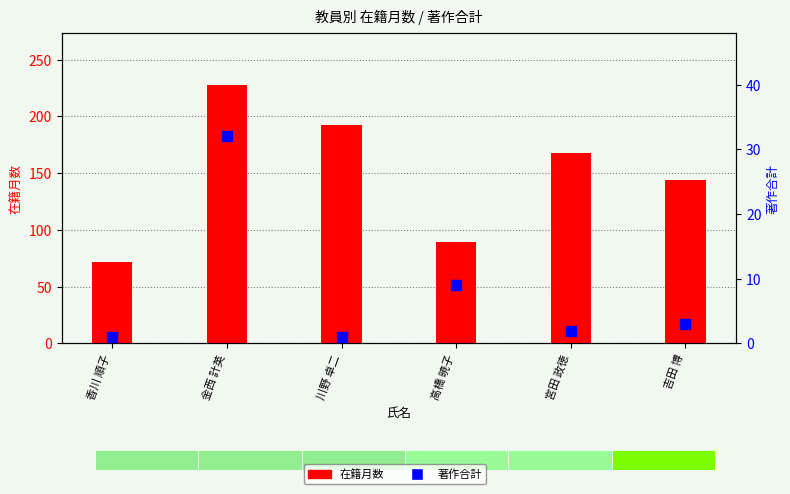

What is the total value across all series at 香川 順子?

73